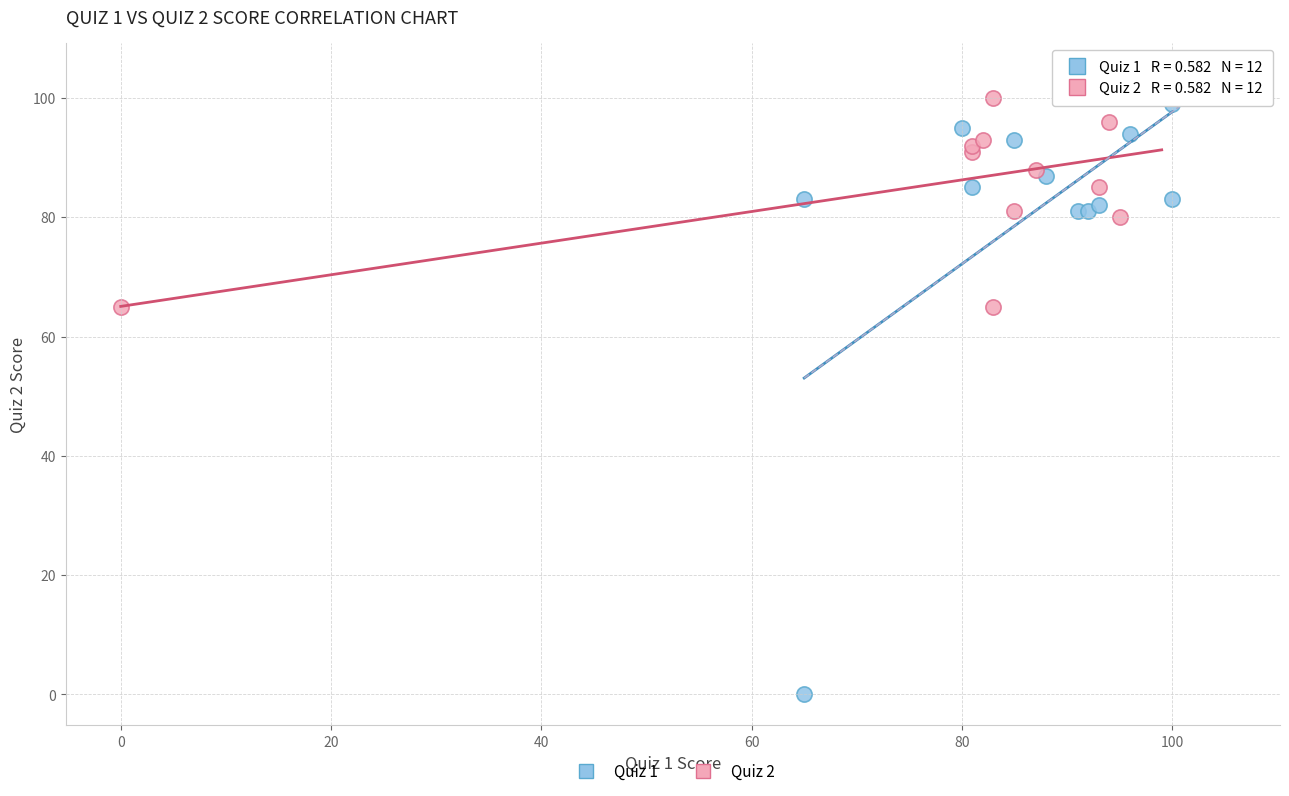

Which series contains the lowest Y value?

Quiz 1